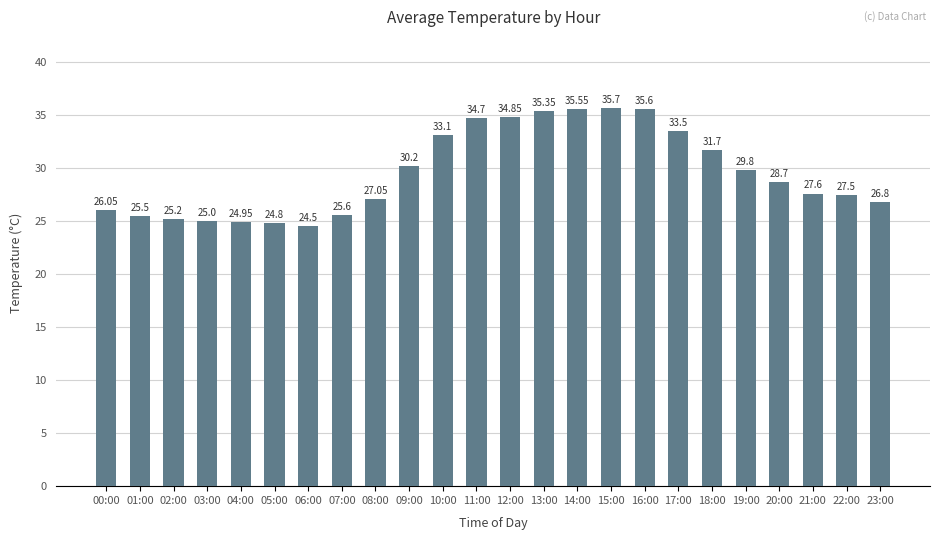

What is the sum of all values?

709.3